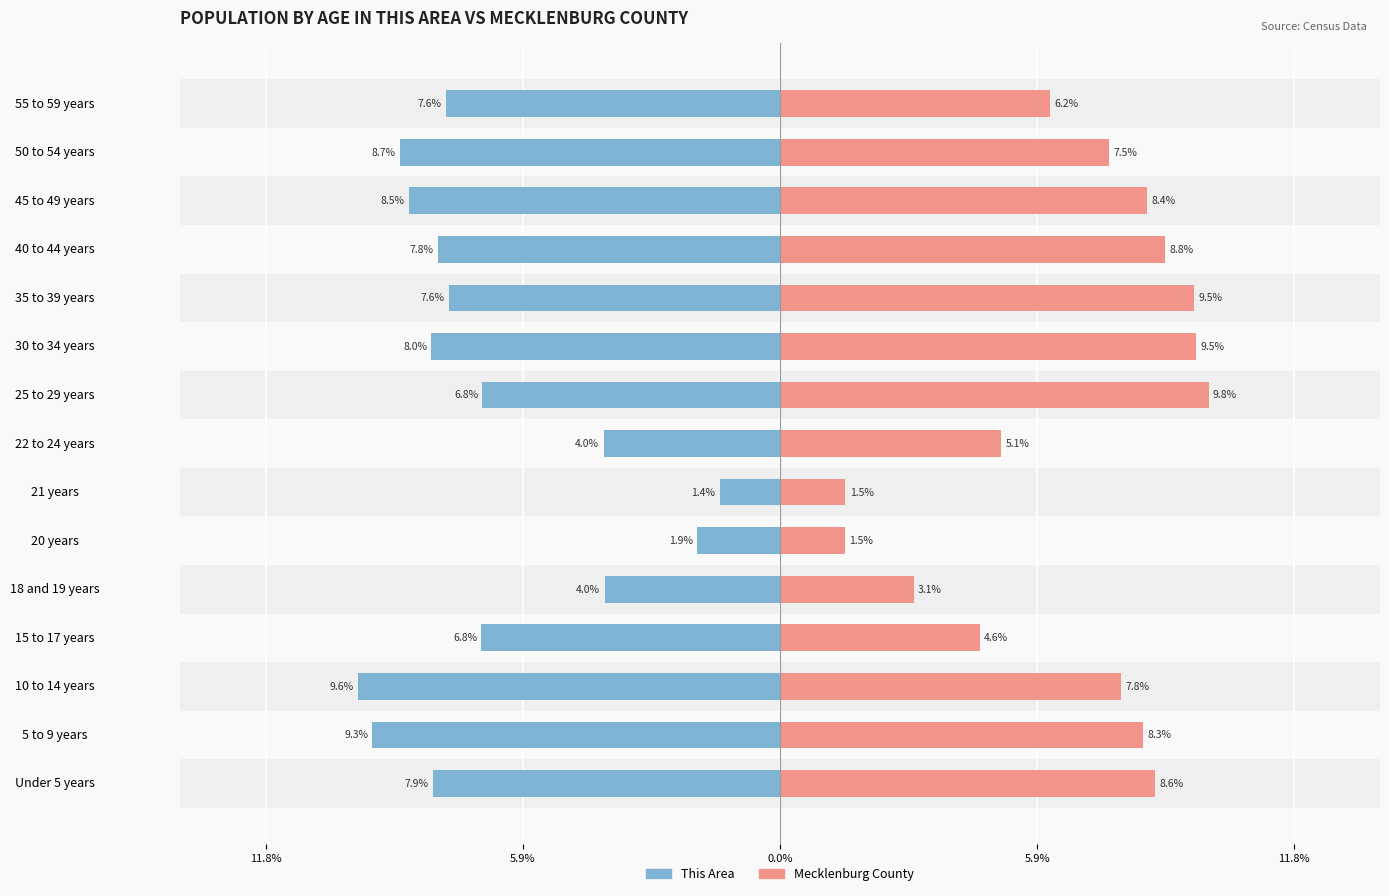

Rank the series at 5 to 9 years from lowest to highest value.

This Area, Mecklenburg County